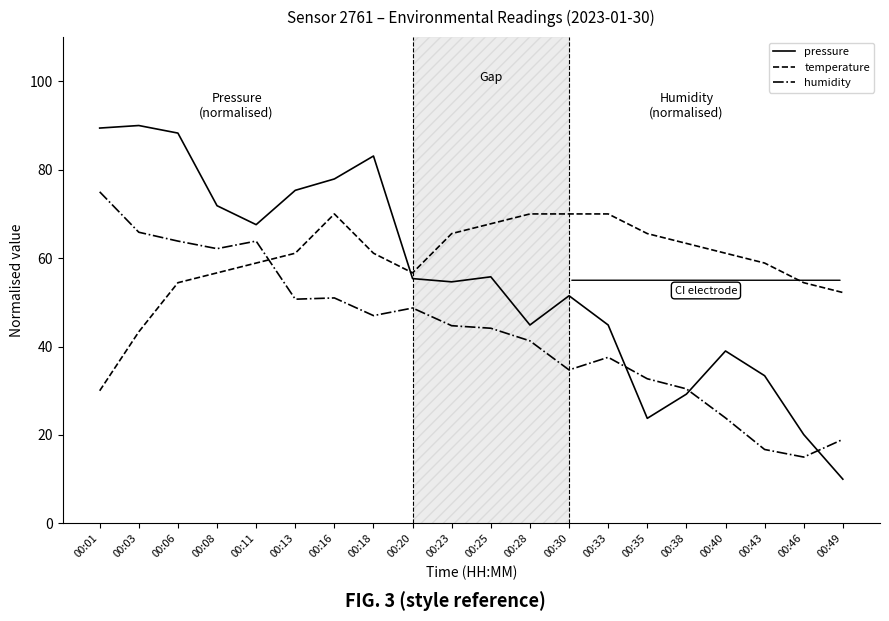

What is the difference between the maximum and second lowest values in the pressure series?

69.9